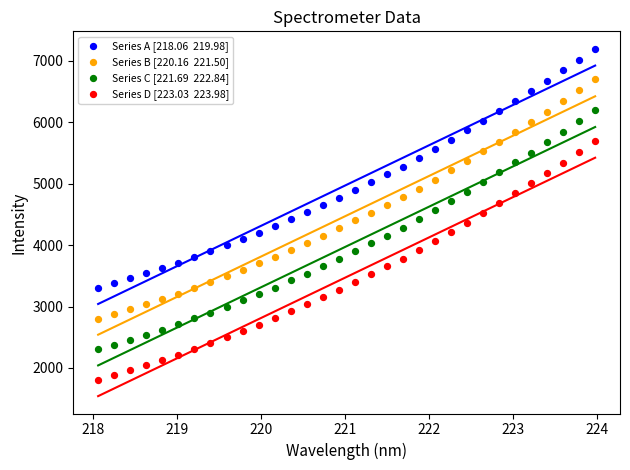

Across all data points, what is the range of Y values (max minus min)?

5392.5